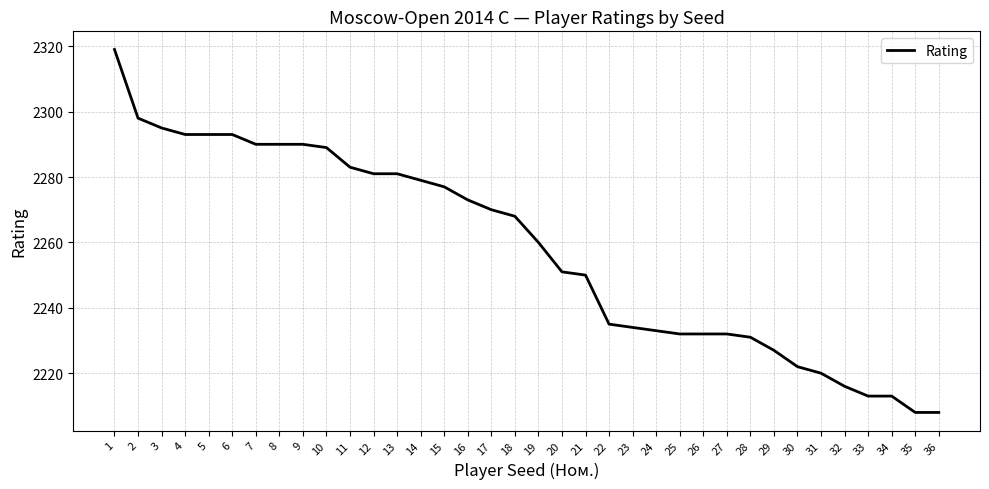

True or false: the data shows 1372 at 35.

False